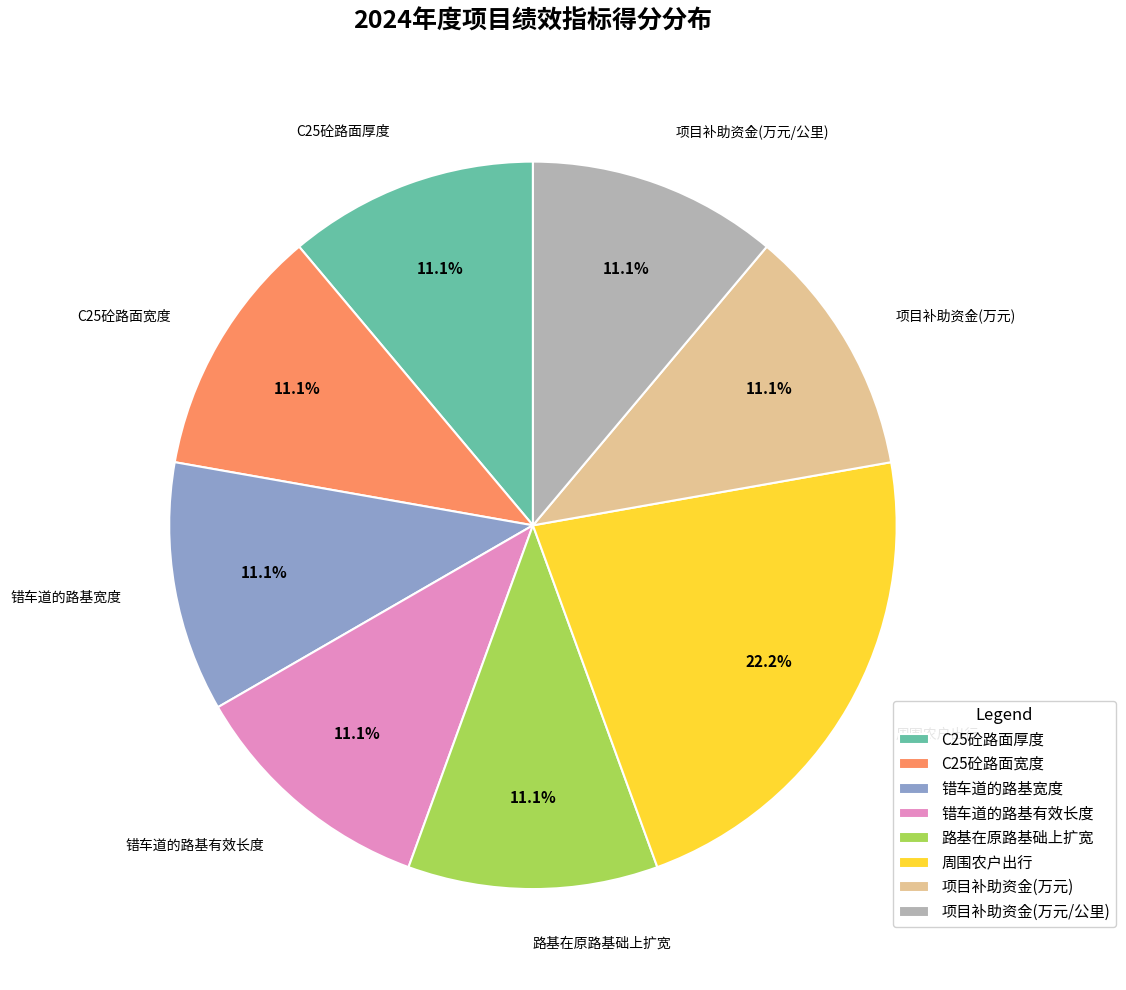

Is it true that C25砼路面宽度 is 11% of the pie?

True